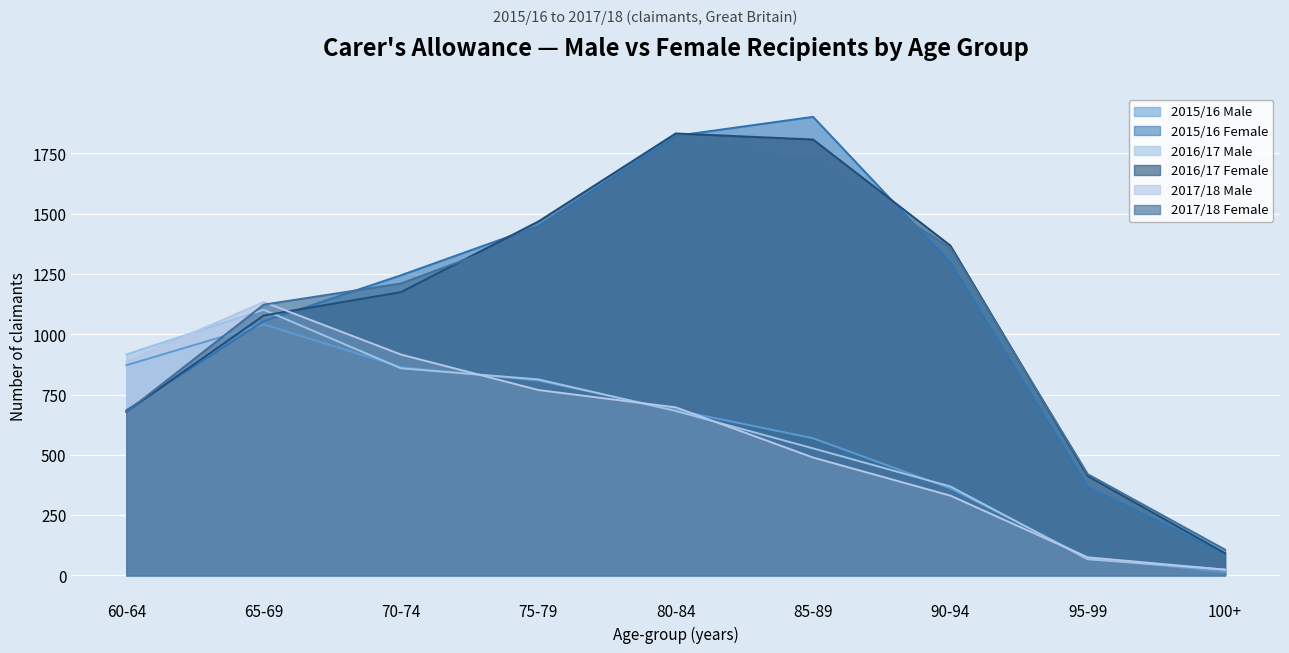

Which label corresponds to the smallest value in the chart?

100+